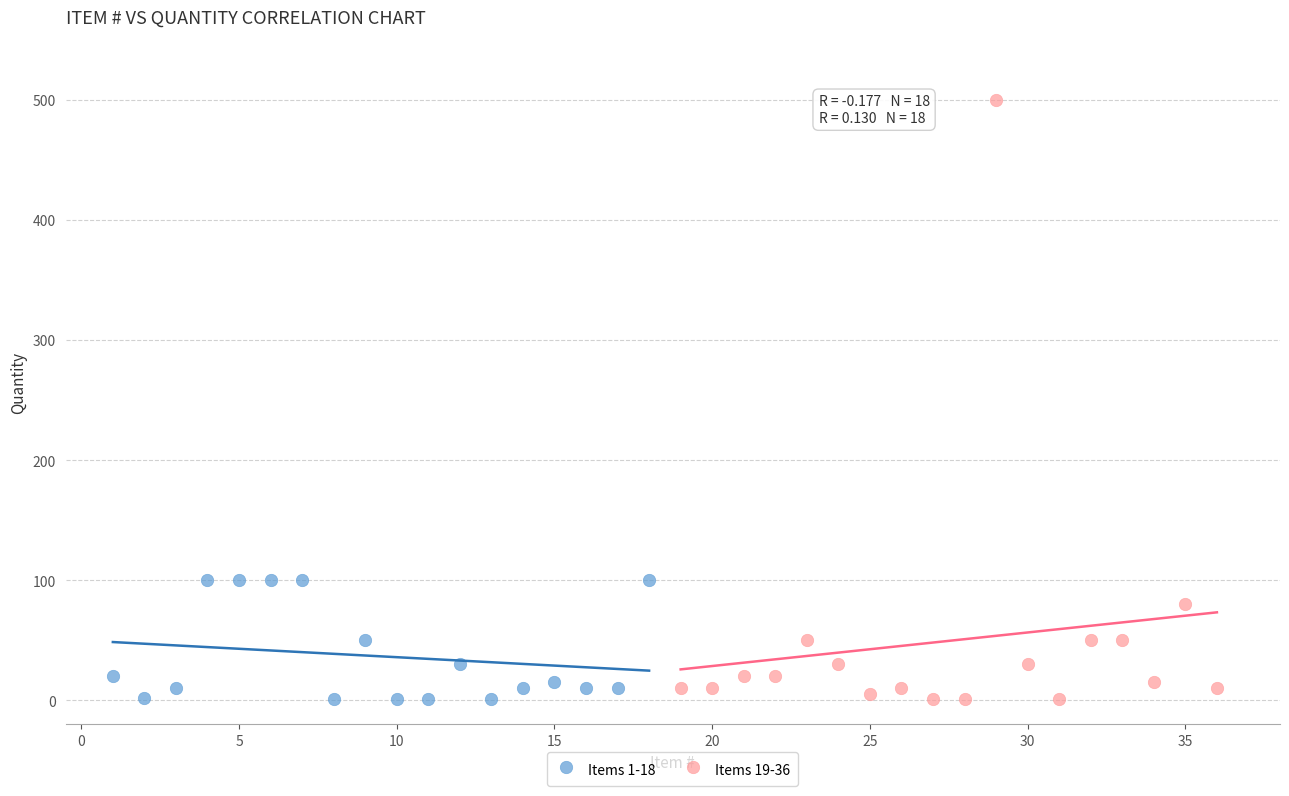

What are all the series names shown in the legend?

Items 1-18, Items 19-36